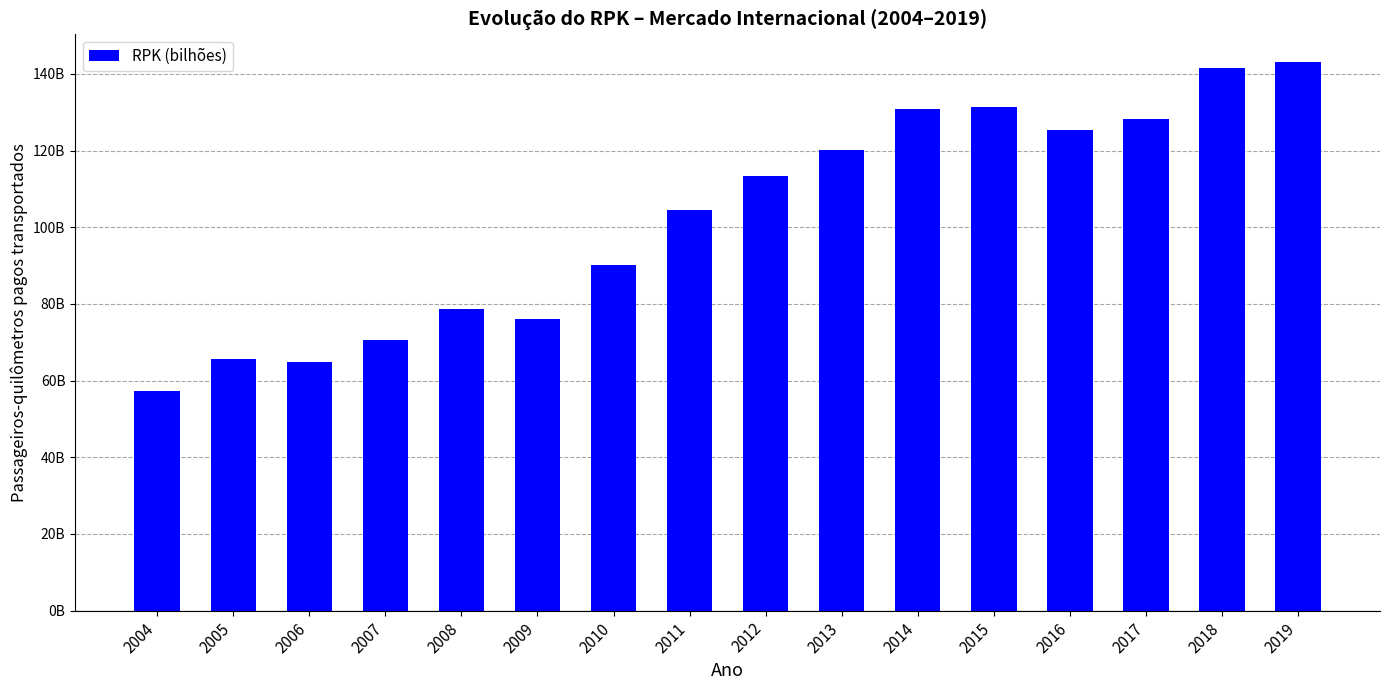

At which category does the chart reach its minimum across all series?

2004